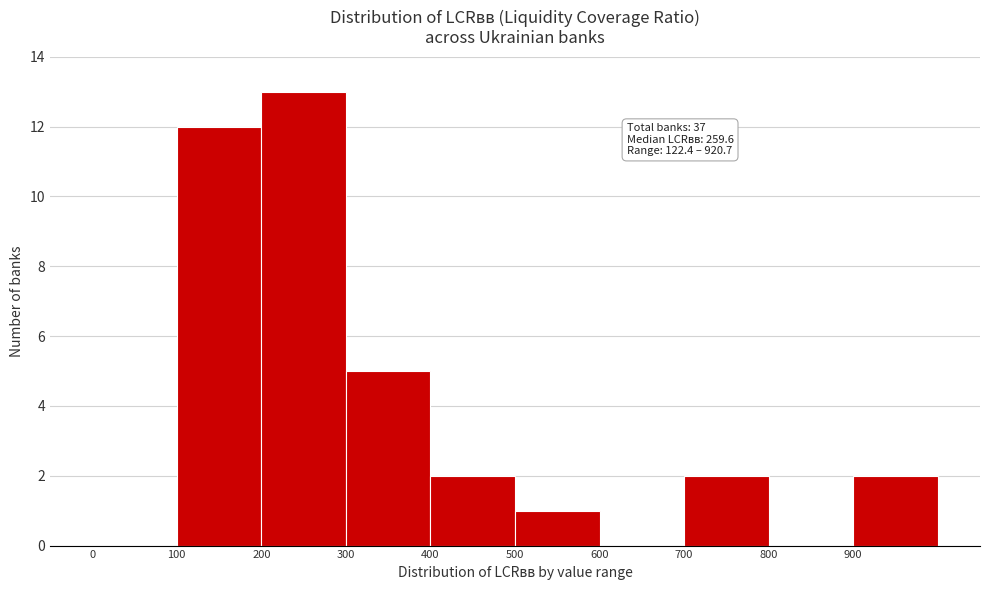

Over which range of the x-axis is the bar tallest?

200 to 300